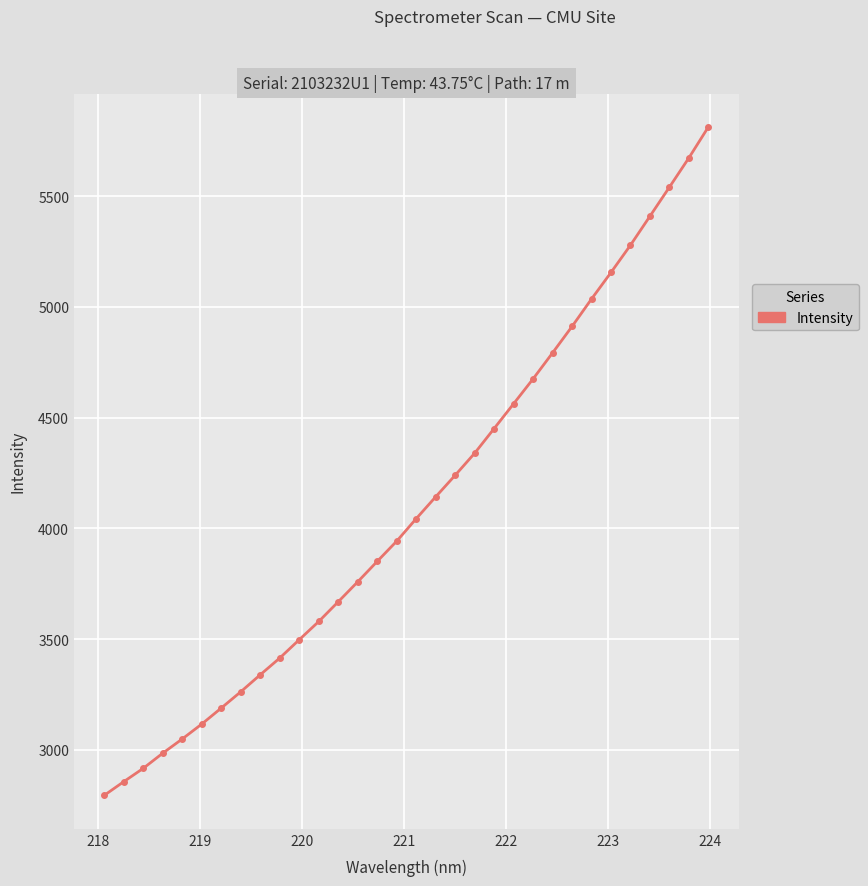

What is the value of the 2nd point from the left?

2855.8